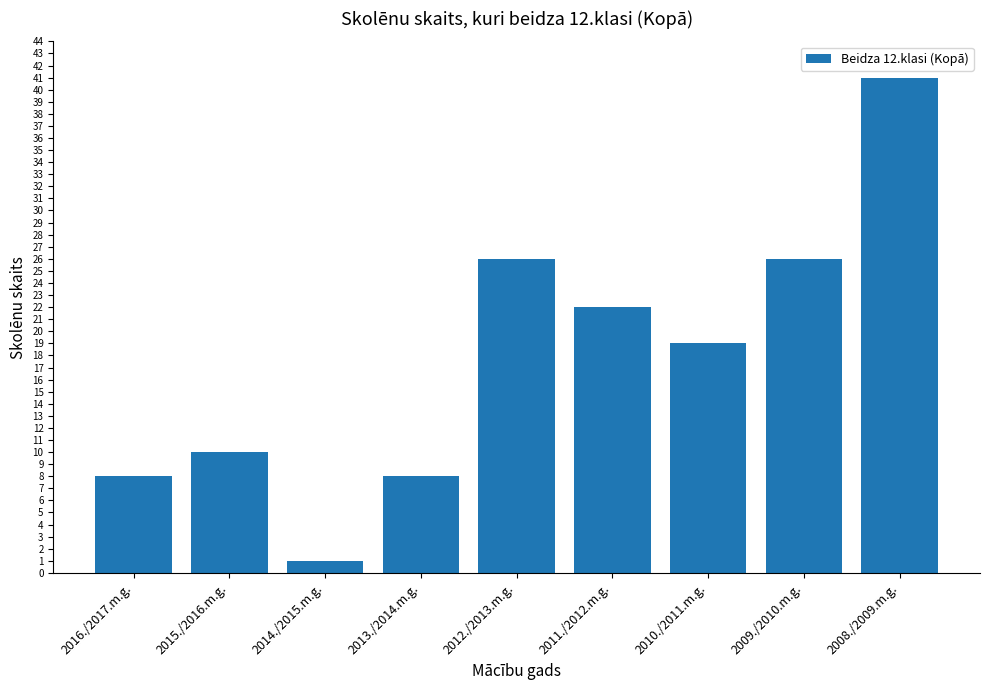

What is the label of the 5th bar from the right?

2012./2013.m.g.